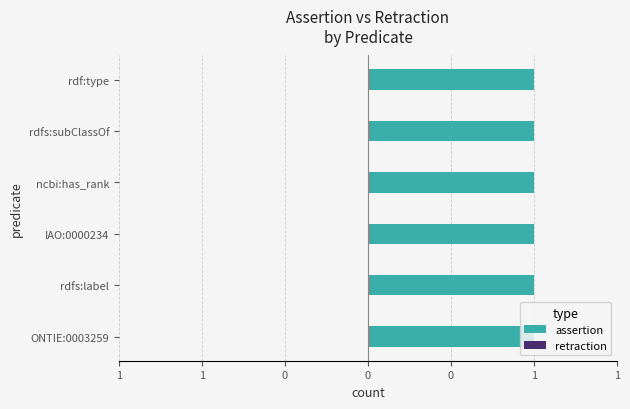

Does the chart contain stacked bars?

No